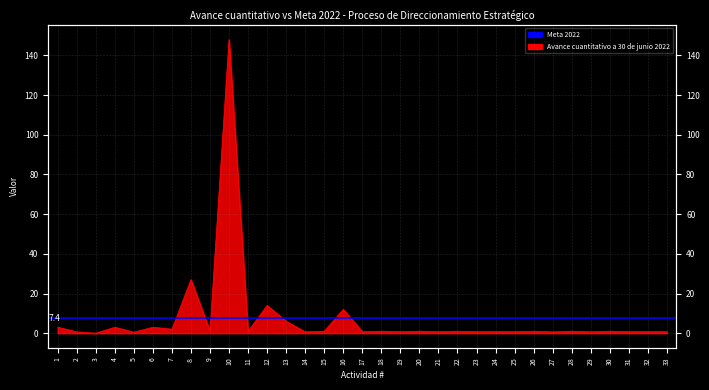

What is the difference between the maximum and second lowest values?

147.5